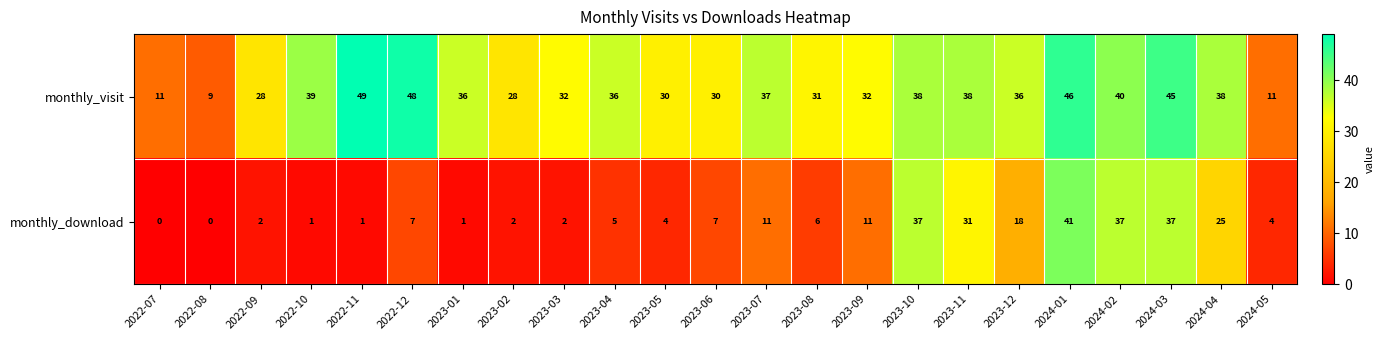

At which label does monthly_visit reach its minimum?

2022-08